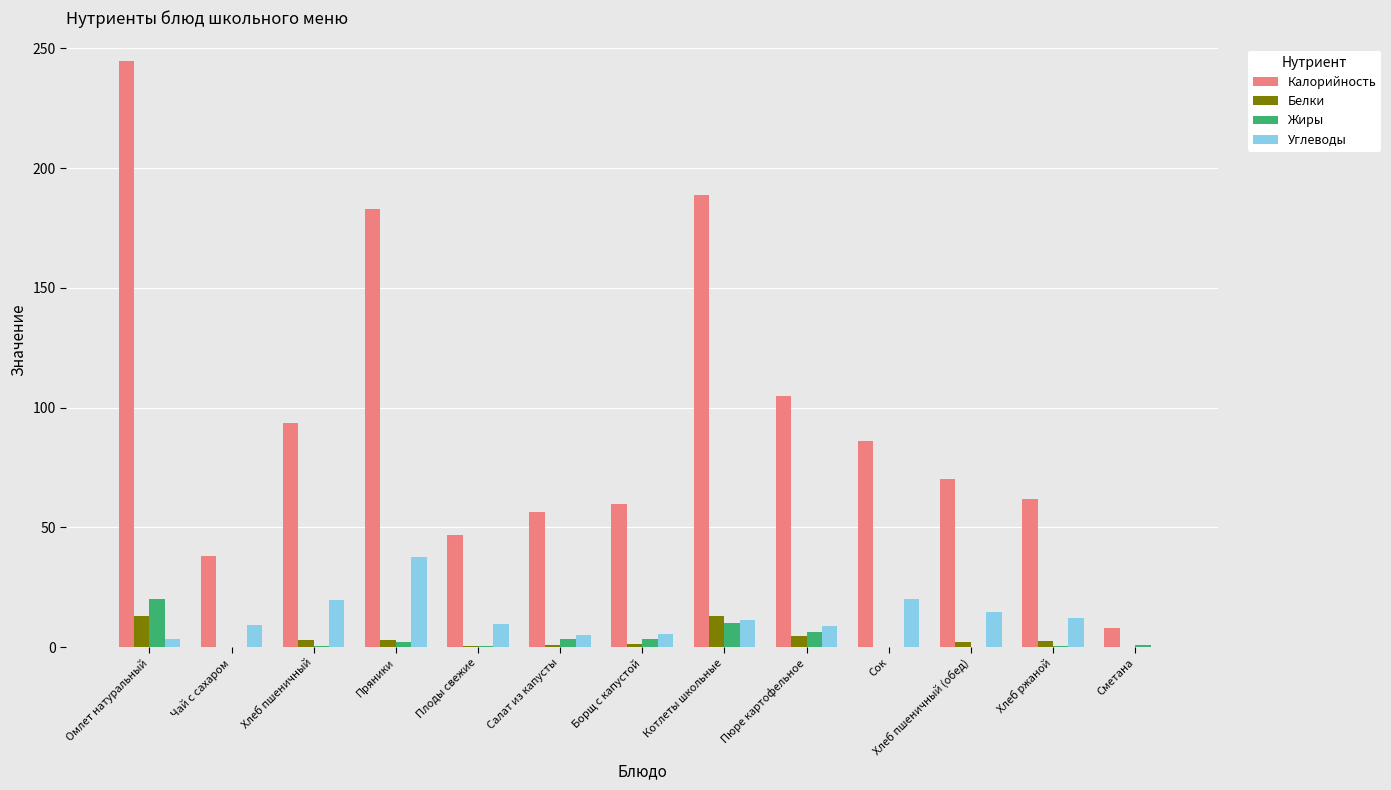

What is the total value across all series at Сок?

106.0